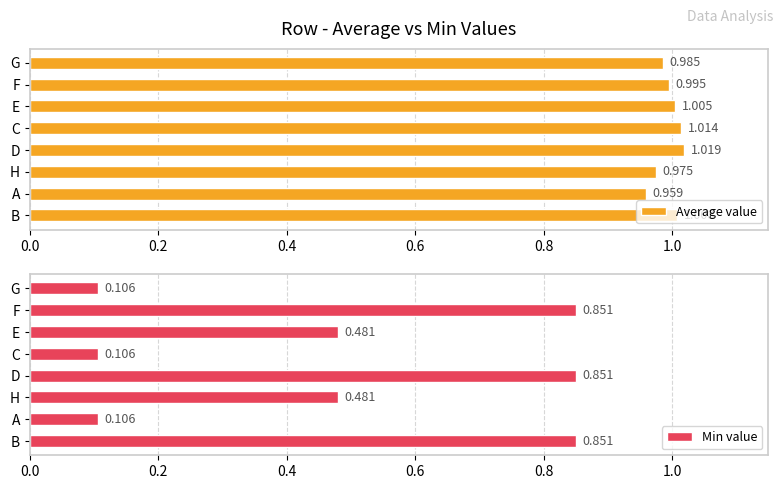

How many values in the Average value series are below 1?

4